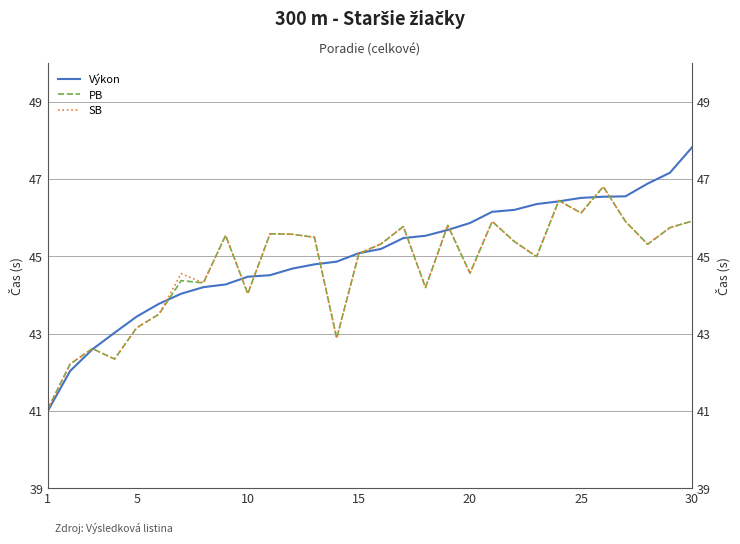

What is the difference between the second highest and minimum values in the Výkon series?

6.2